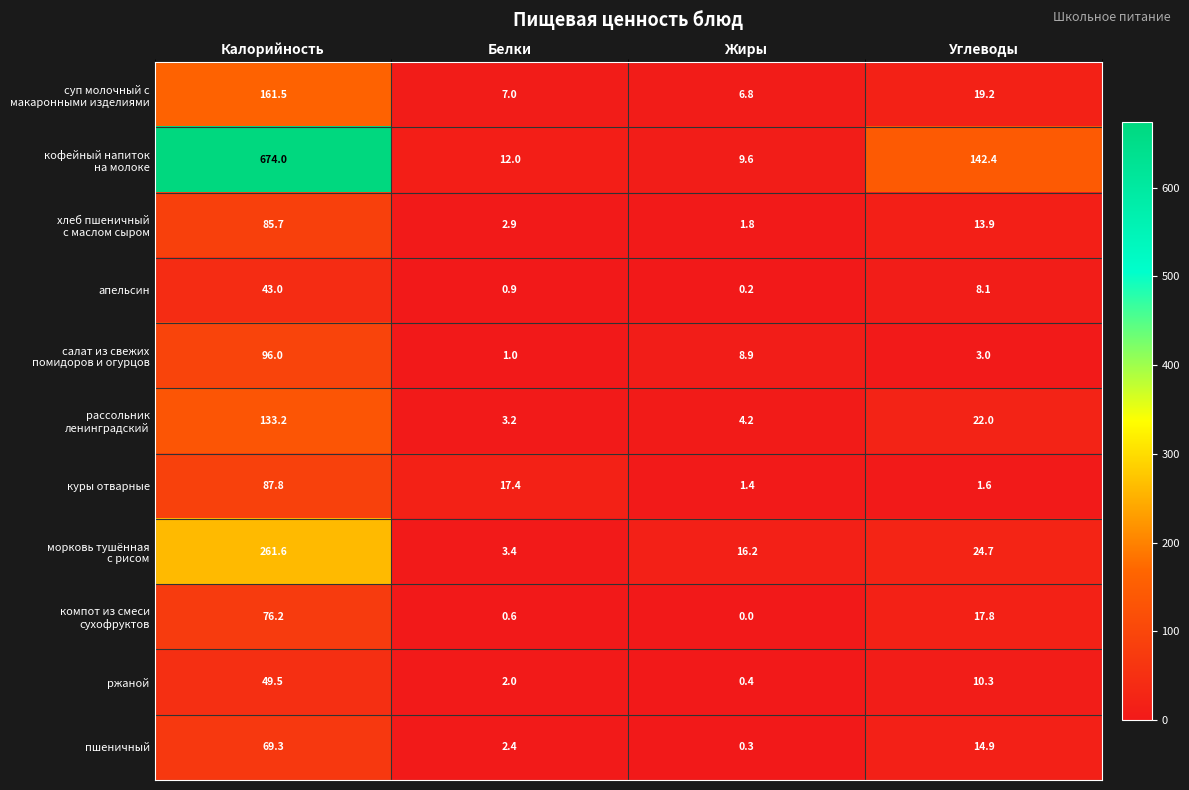

Rank the categories by апельсин value from highest to lowest.

Калорийность, Углеводы, Белки, Жиры